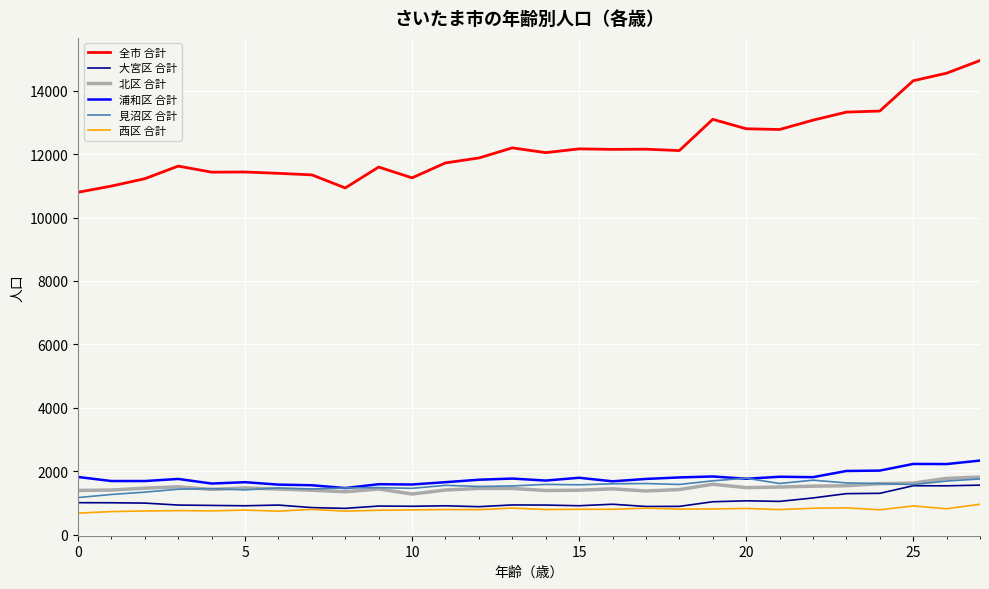

True or false: 浦和区 合計 and 西区 合計 cross at least once.

False